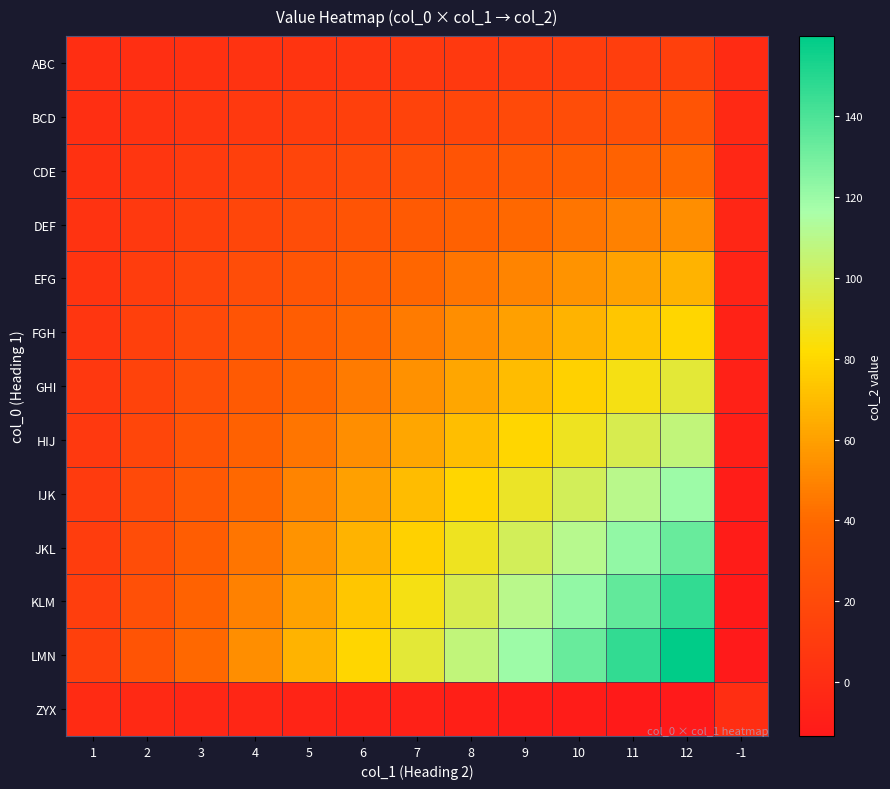

Count the number of categories in the chart.

13